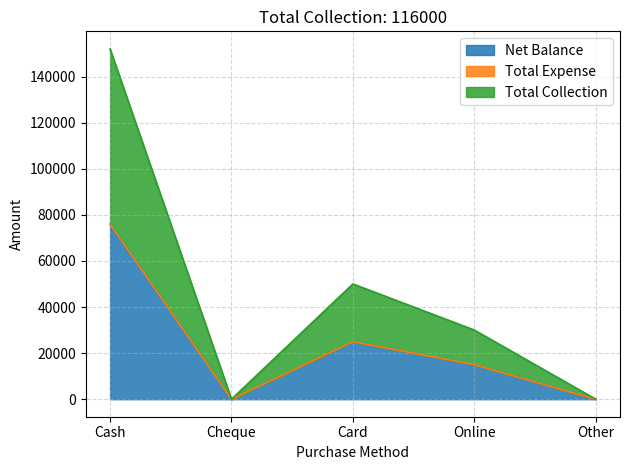

How many values in the Net Balance series exceed 15000?

2